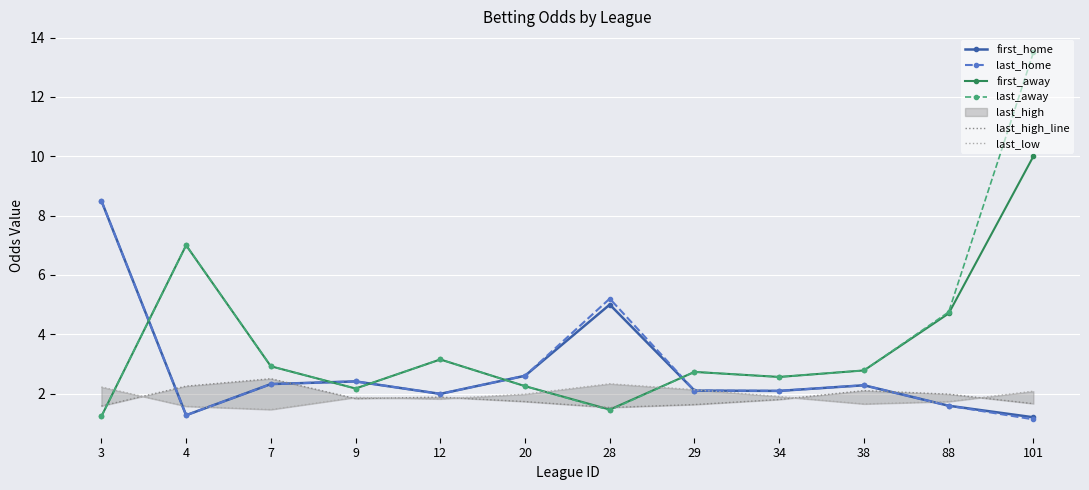

What is the value of the first_away point at the 8th from the left?

2.7